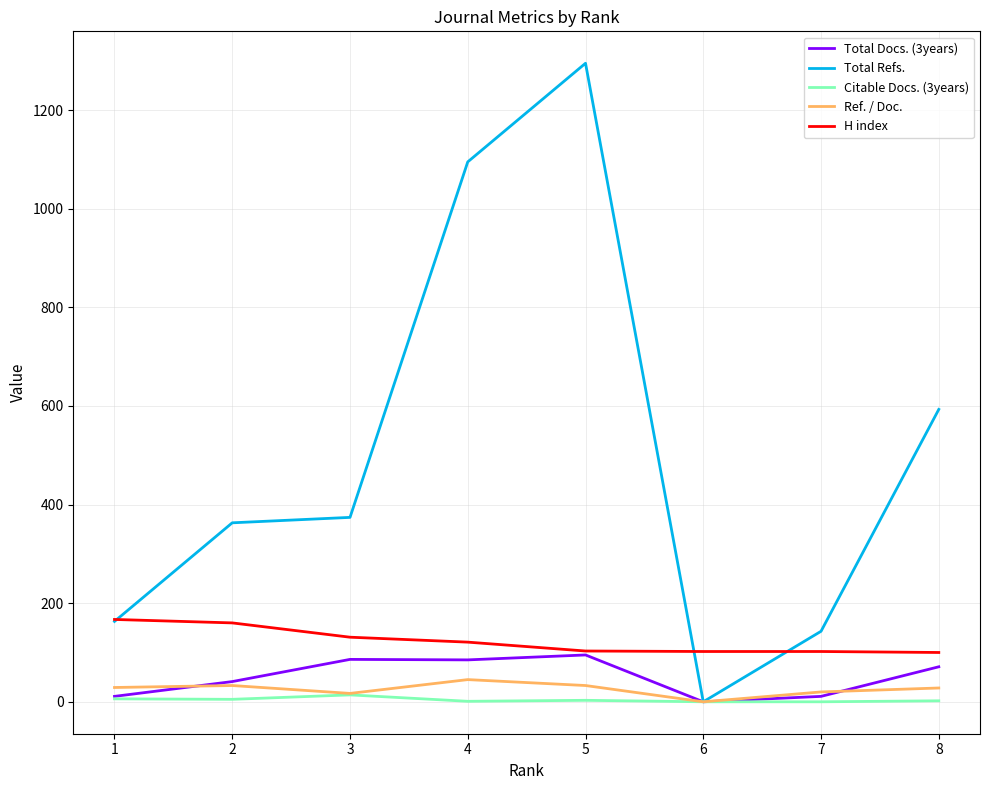

The value of H index at 4 is 121. True or false?

True